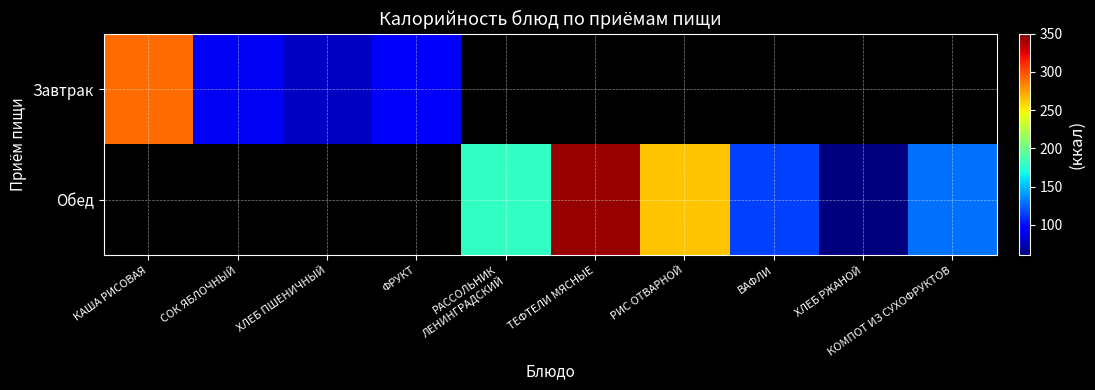

At how many categories does at least one series exceed 83?

8